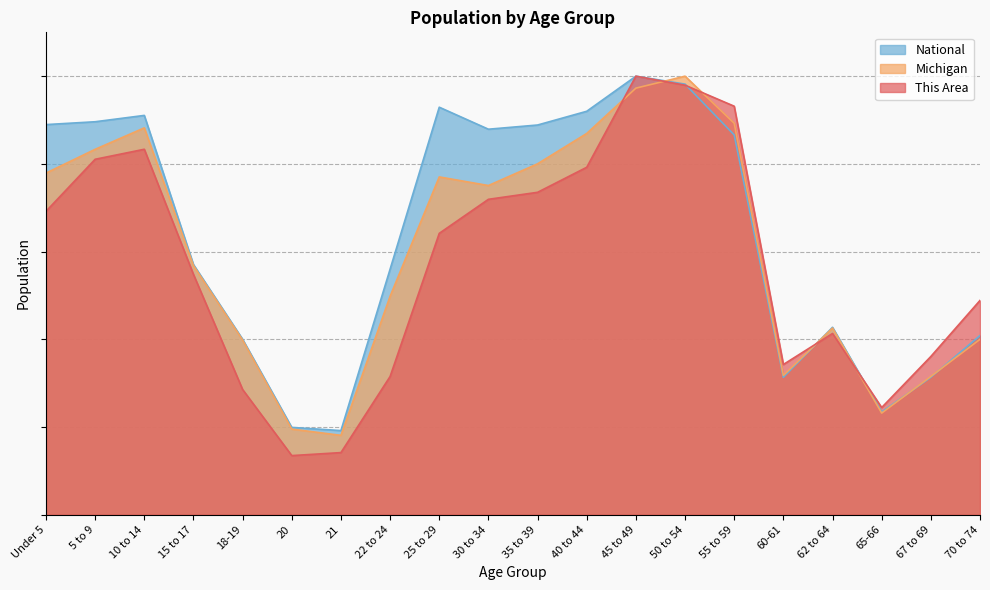

Reading left to right, transcribe all the data shown in this chart.

This Area: 0.7	0.8	0.8	0.5	0.3	0.1	0.1	0.3	0.6	0.7	0.7	0.8	1.0	1.0	0.9	0.3	0.4	0.2	0.4	0.5
Michigan: 0.8	0.8	0.9	0.6	0.4	0.2	0.2	0.5	0.8	0.8	0.8	0.9	1.0	1.0	0.9	0.3	0.4	0.2	0.3	0.4
National: 0.9	0.9	0.9	0.6	0.4	0.2	0.2	0.6	0.9	0.9	0.9	0.9	1.0	1.0	0.9	0.3	0.4	0.2	0.3	0.4